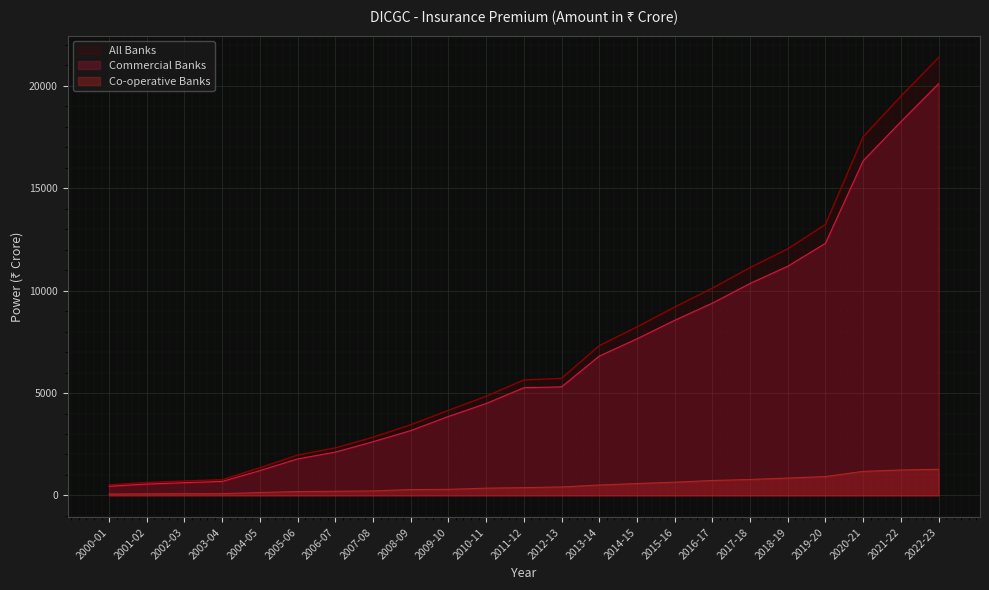

True or false: Commercial Banks has more than 1 points higher than both neighbors.

False